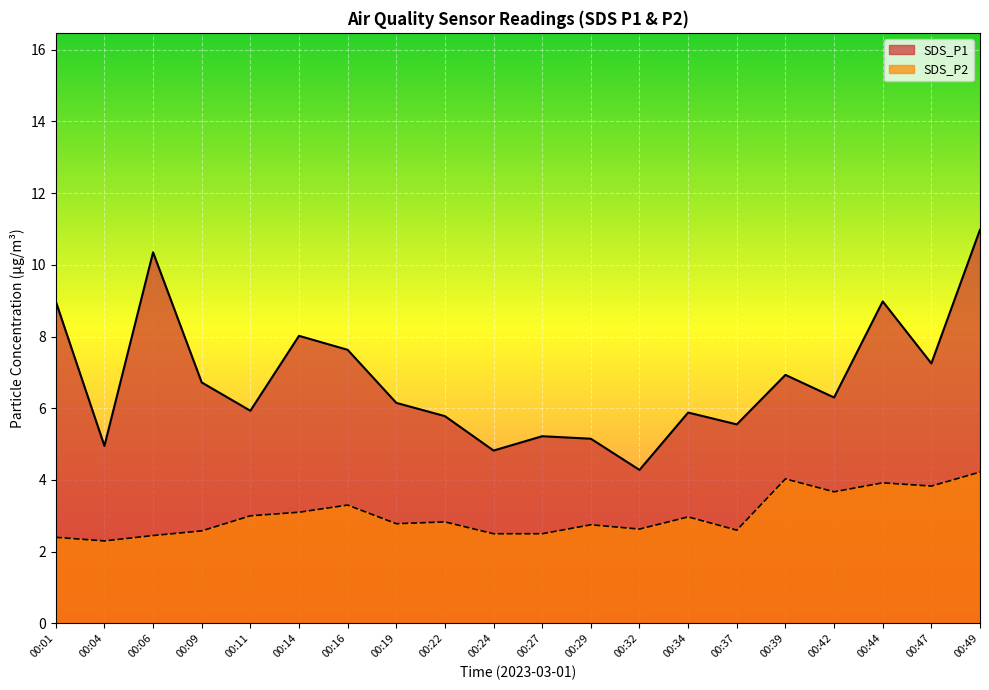

Which series has the largest range (max minus min)?

SDS_P1